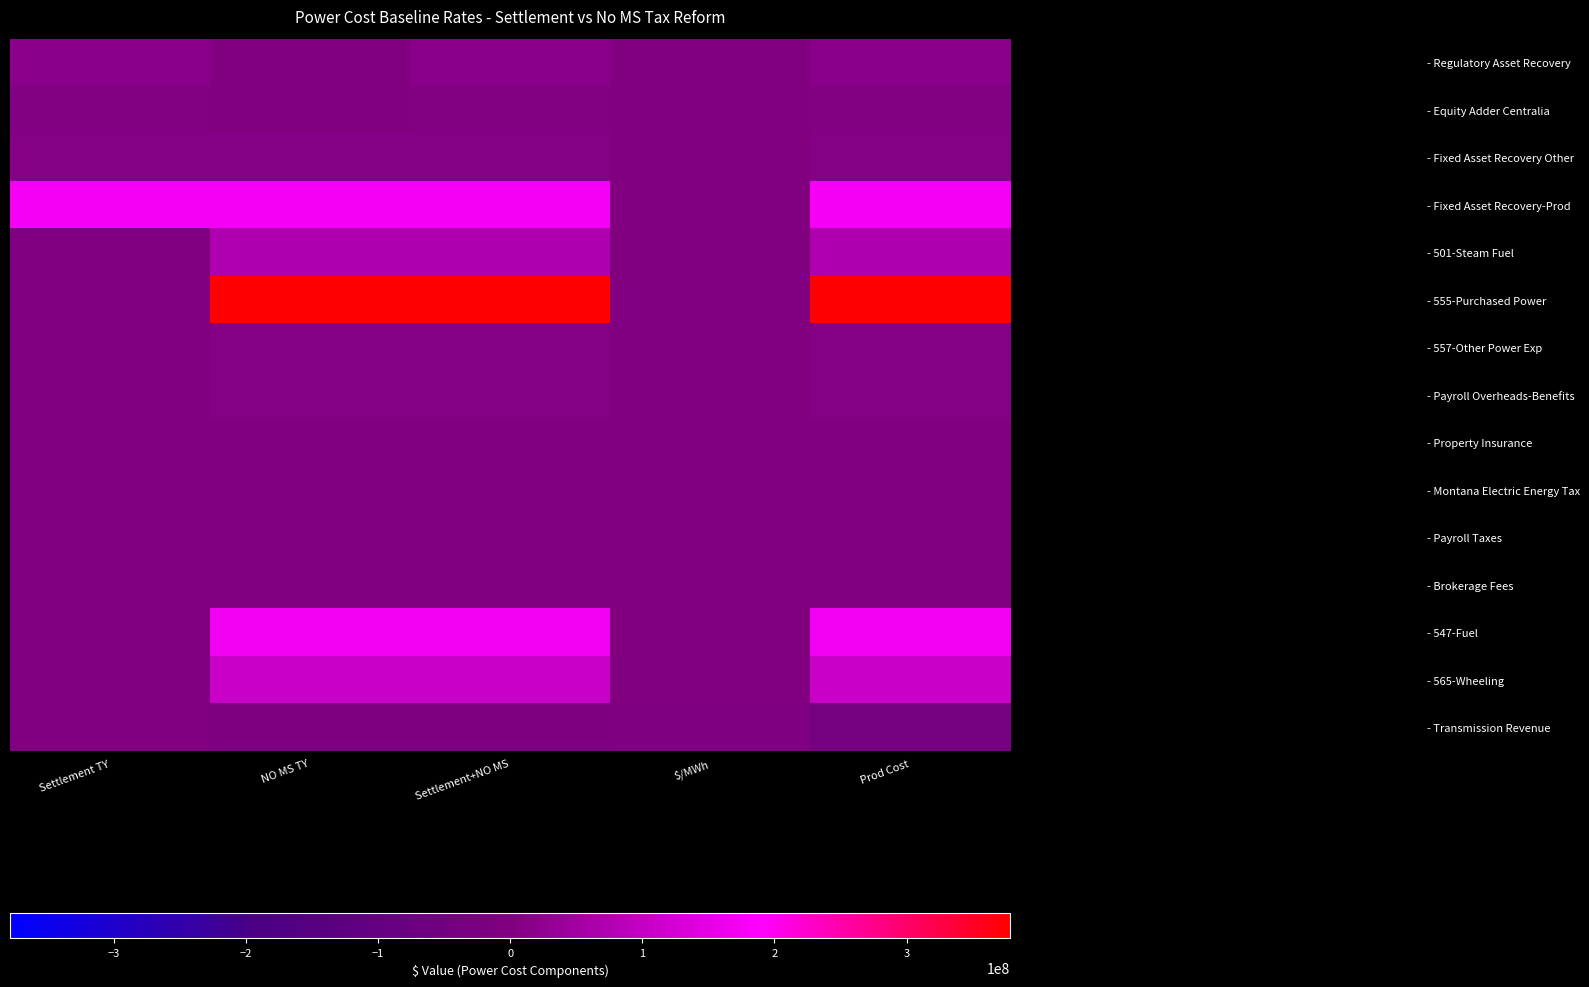

Between NO MS TY and Settlement+NO MS, which series saw the biggest shift?

- Regulatory Asset Recovery